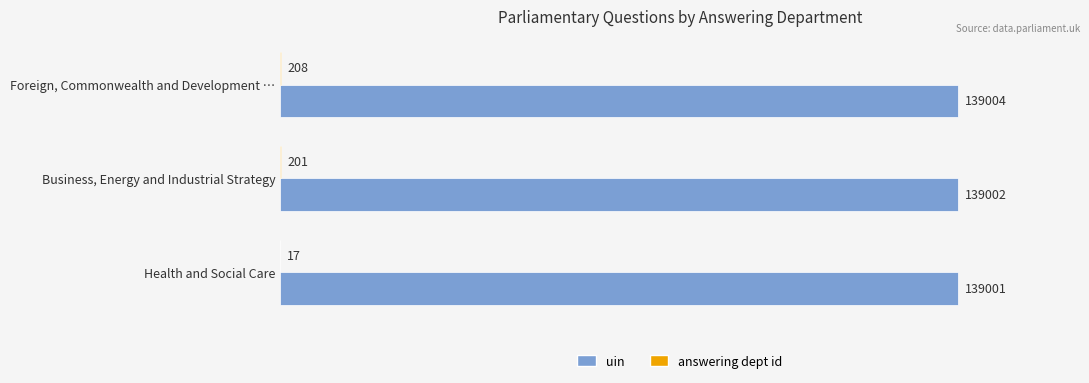

True or false: uin has a value of 73595 at Foreign, Commonwealth and Development ….

False